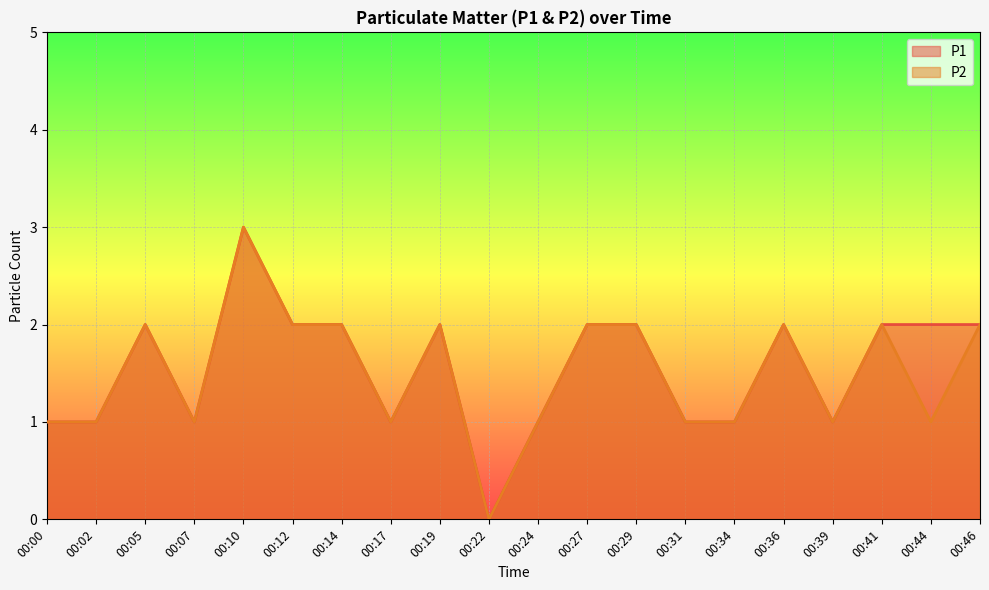

The value of P1 at 00:02 is 1. True or false?

True